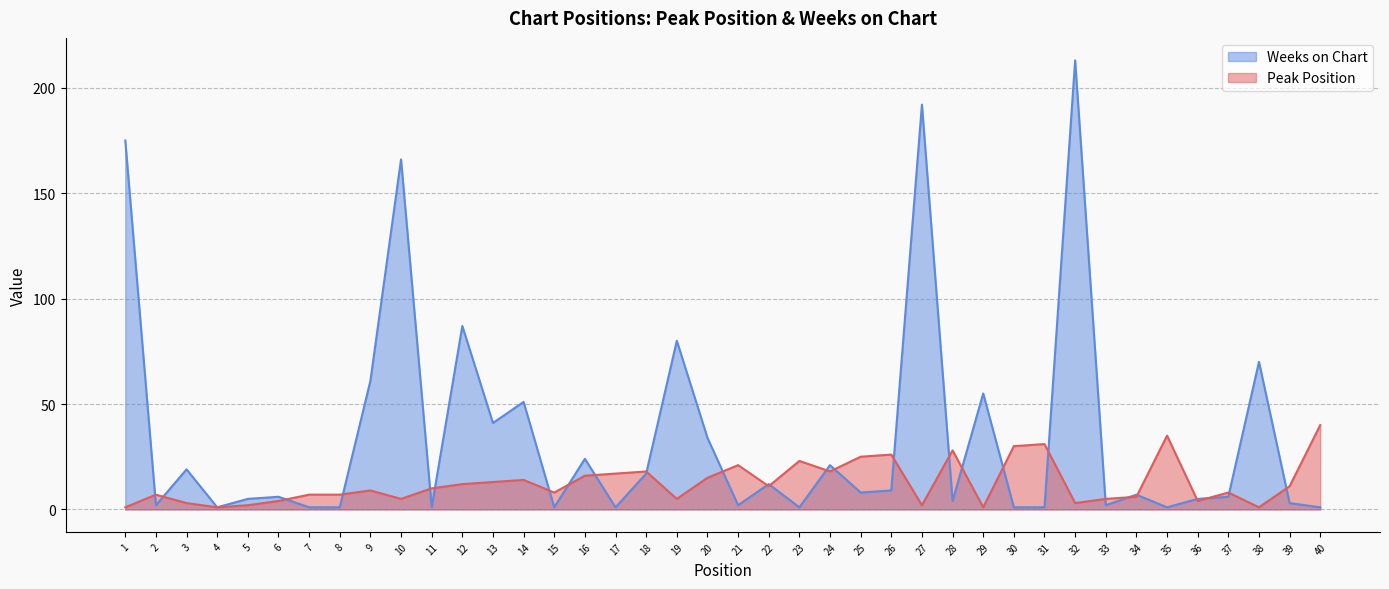

What is the difference between the Peak Position values at 18 and 17?

1